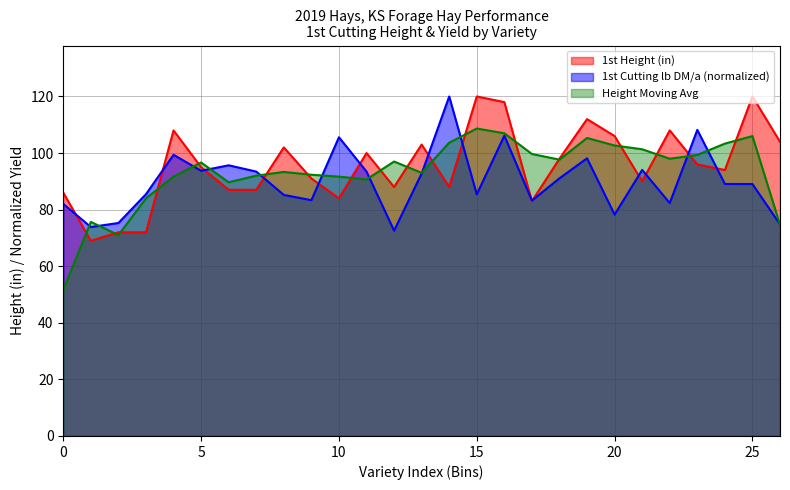

What is the label of the 8th point from the left?

ADV XS8007